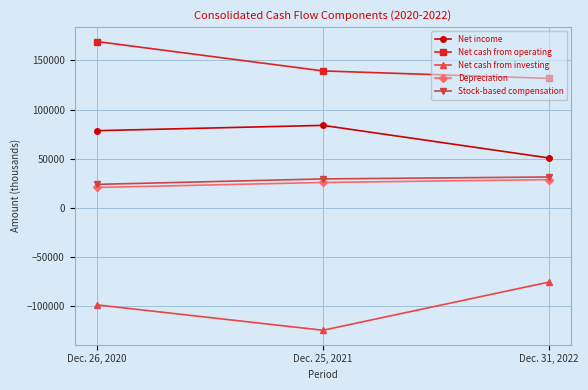

True or false: Stock-based compensation has a value of 31337 at Dec. 31, 2022.

True